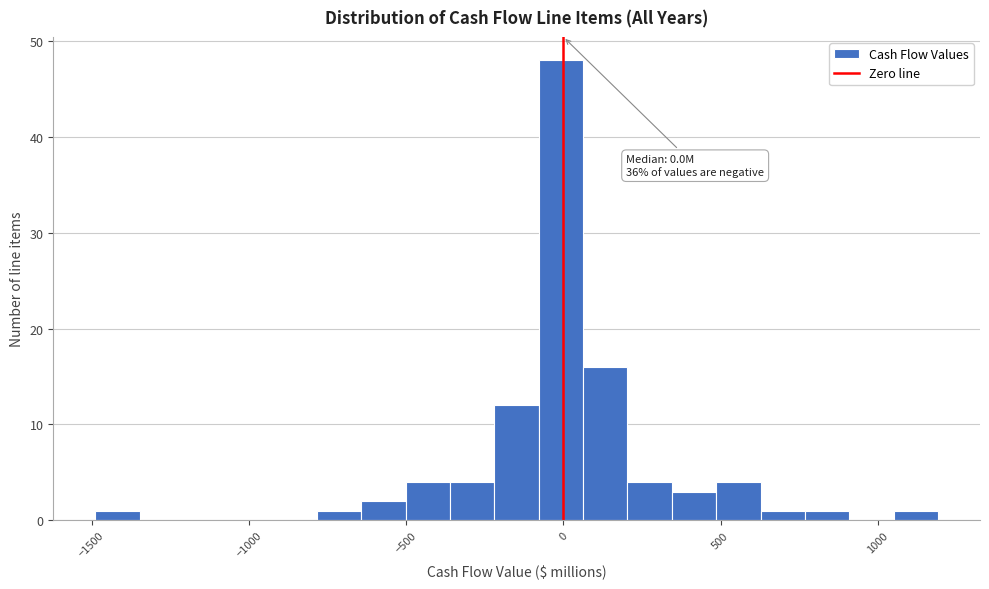

Read against the x-axis, roughly where is the centre of the tallest bar?

0